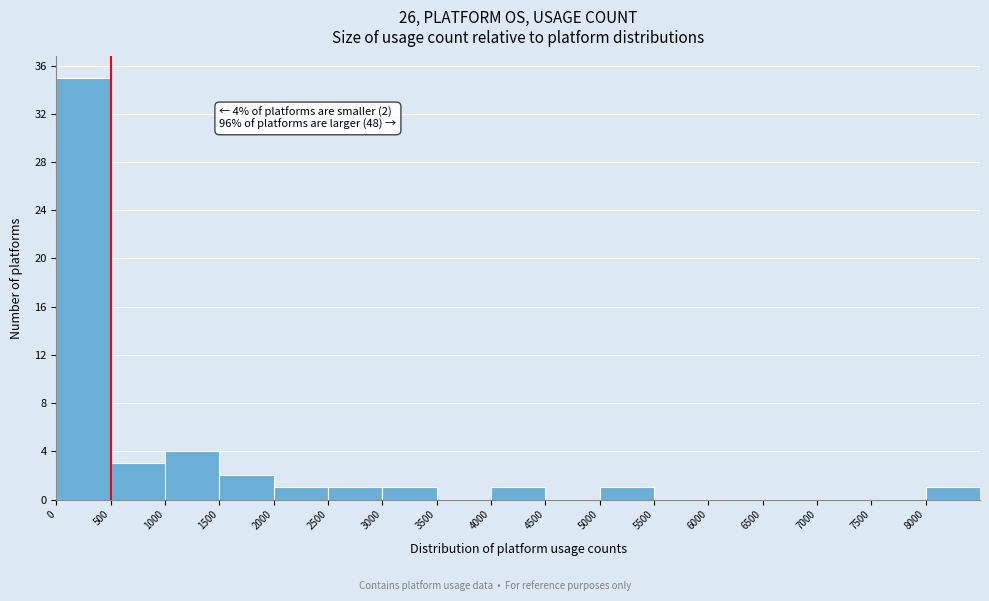

Over which range of the x-axis is the bar tallest?

0 to 500